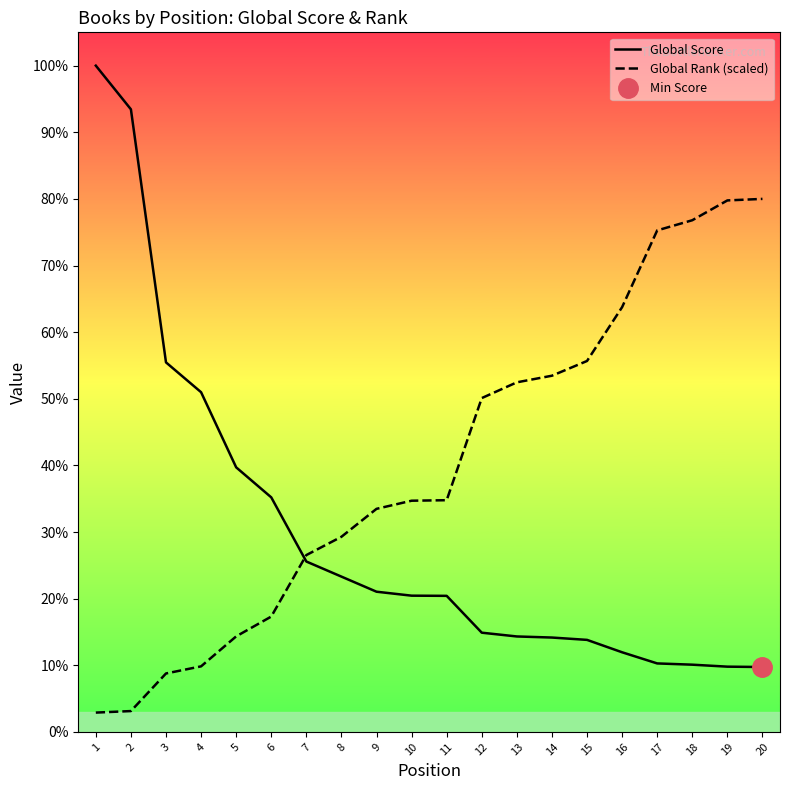

Which series has the largest total across all categories?

Global Rank (scaled)